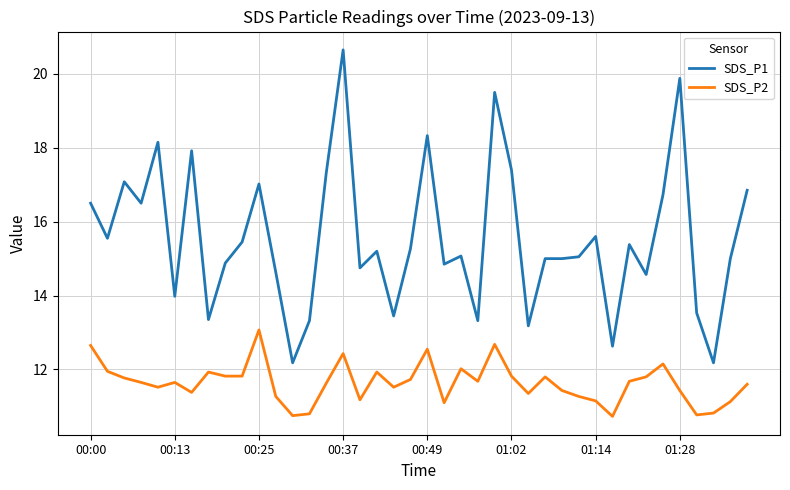

List the series in order of their peak value, lowest first.

SDS_P2, SDS_P1